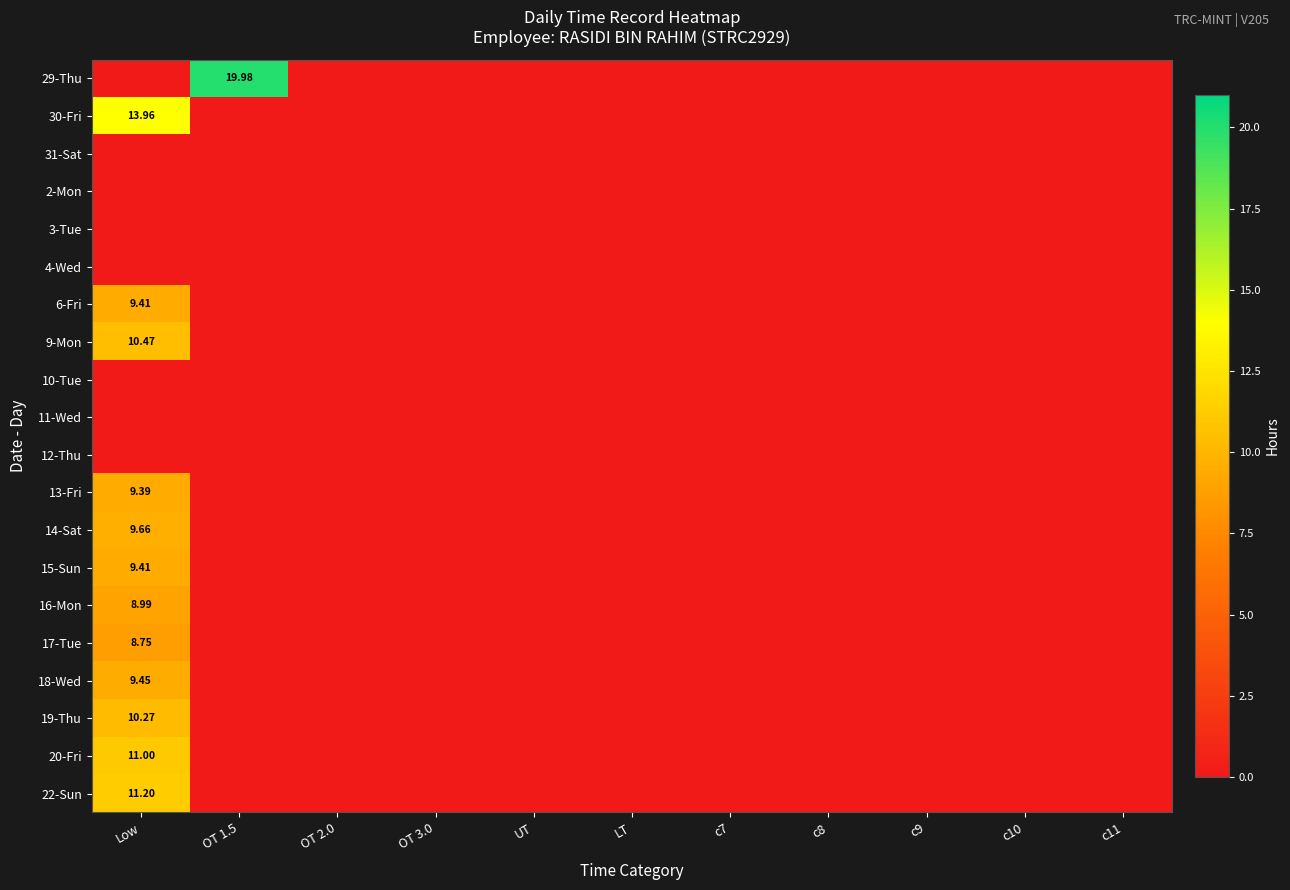

Which category has the lowest value in the 29-Thu series?

Low